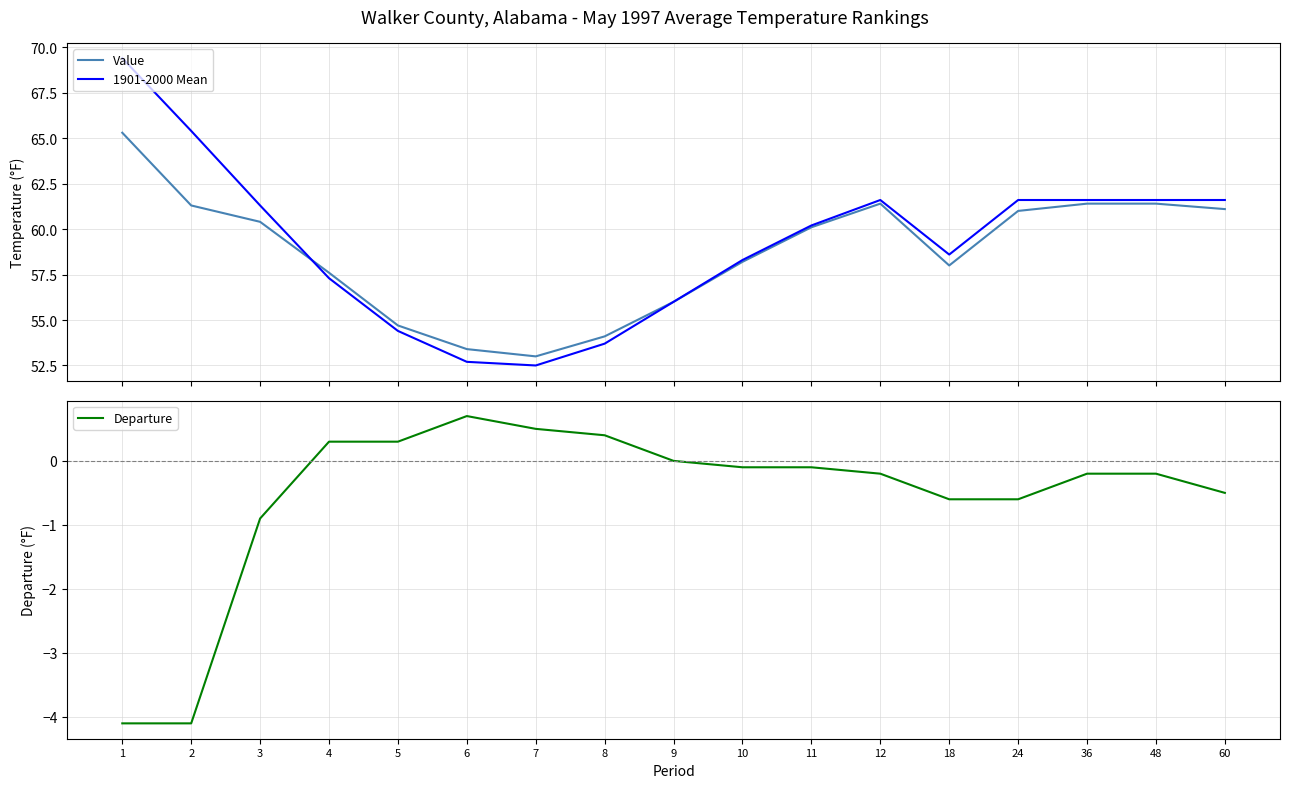

What is the difference between the maximum and minimum values in the Value series?

12.3